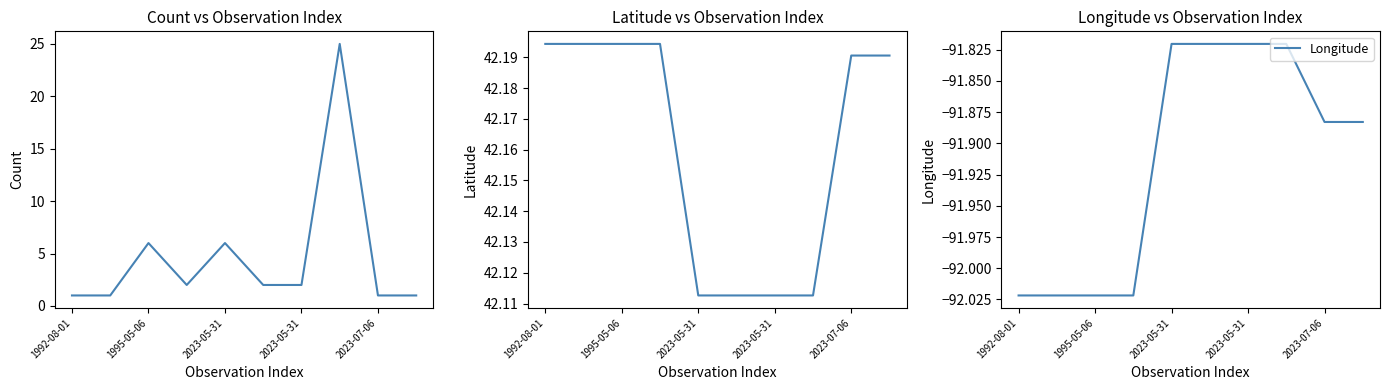

Reading left to right, extract all data points from this chart.

Count: 1.0	1.0	6.0	2.0	6.0	2.0	2.0	25.0	1.0	1.0
Latitude: 42.2	42.2	42.2	42.2	42.1	42.1	42.1	42.1	42.2	42.2
Longitude: -92.0	-92.0	-92.0	-92.0	-91.8	-91.8	-91.8	-91.8	-91.9	-91.9